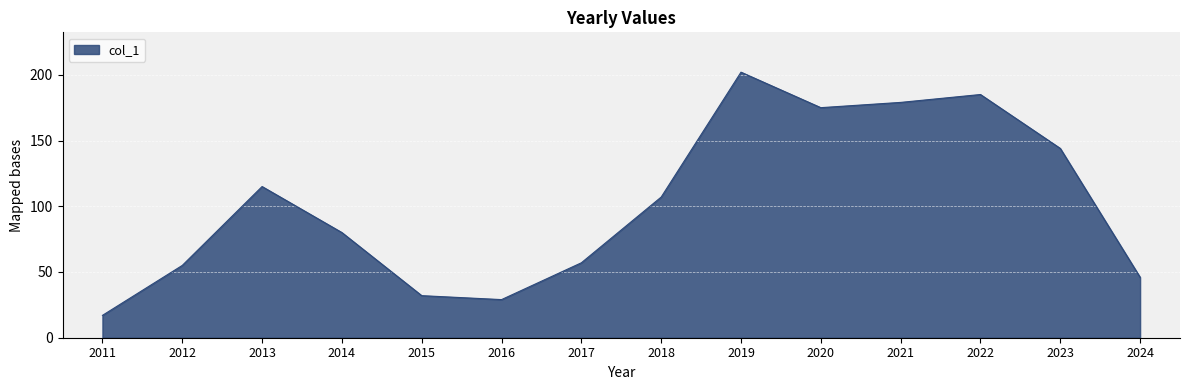

How many interior local valleys (lower than both neighbors) does the data have?

2